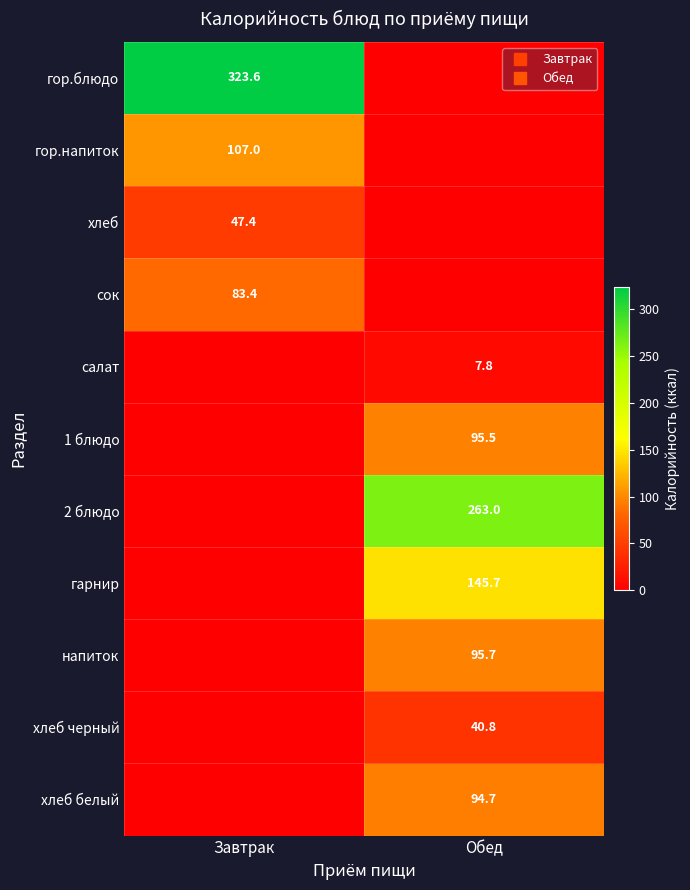

What is the difference between the highest and lowest values at Завтрак?

323.6